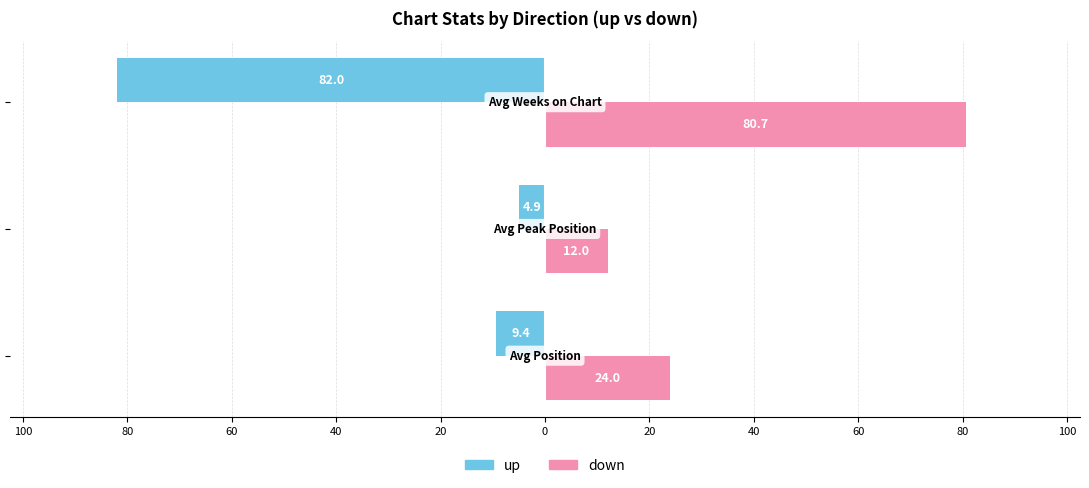

What are all the series names shown in the legend?

up, down